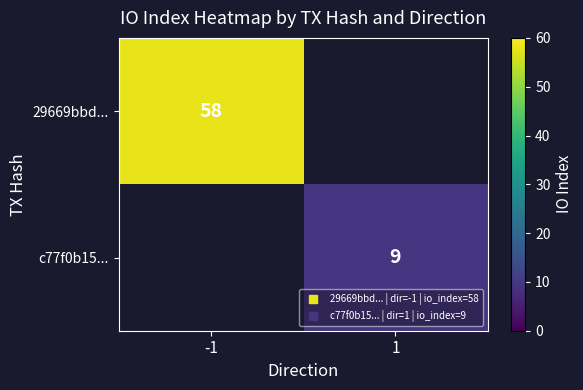

How many categories are shown in the chart?

2